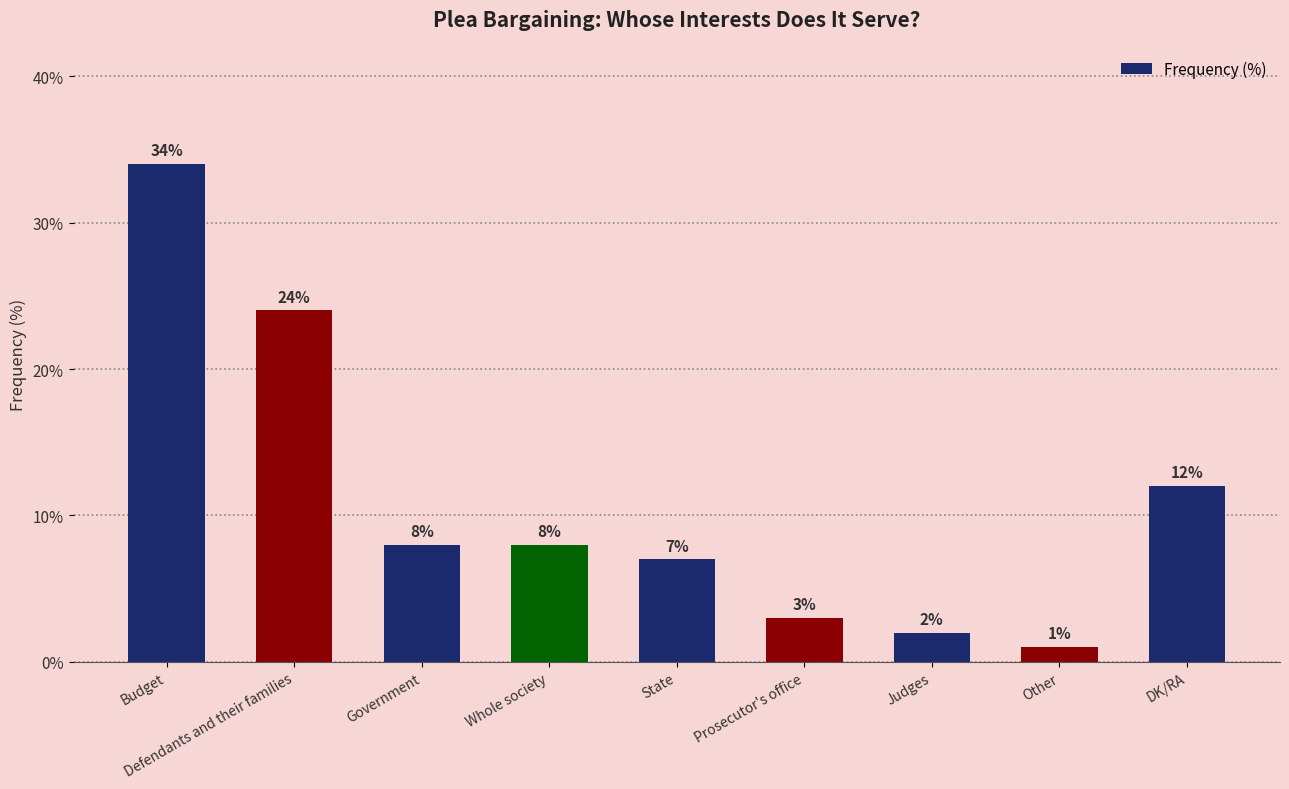

Reading right to left, extract all data points from this chart.

DK/RA=12	Other=1	Judges=2	Prosecutor's office=3	State=7	Whole society=8	Government=8	Defendants and their families=24	Budget=34